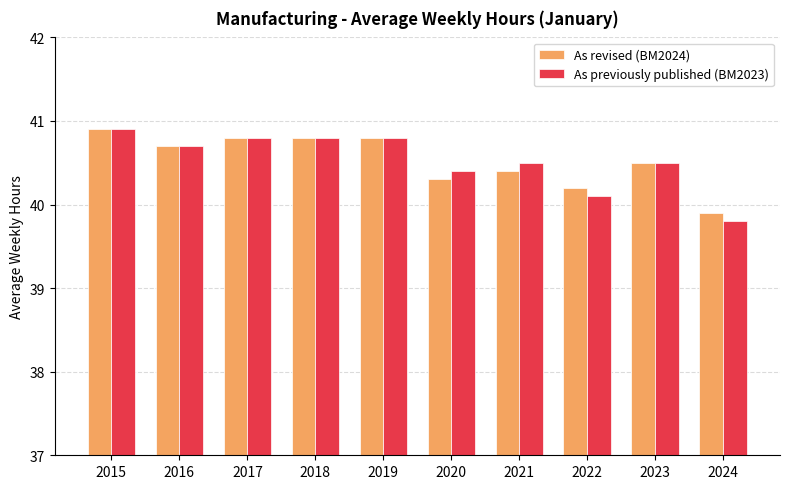

The value of As previously published (BM2023) at 2023 is 40.5. True or false?

True